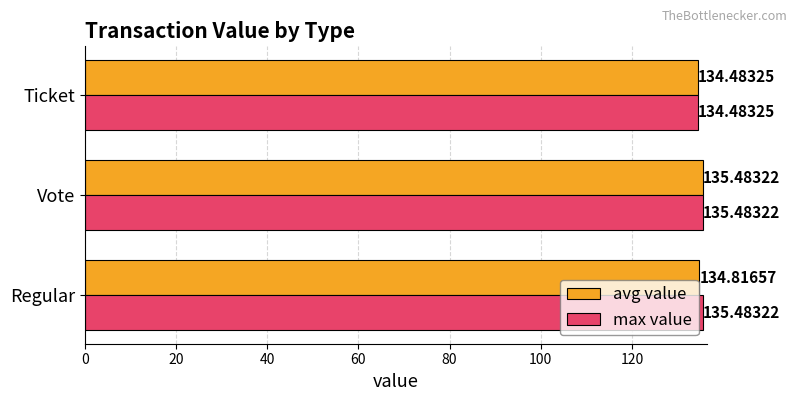

Which series has the largest total across all categories?

max value